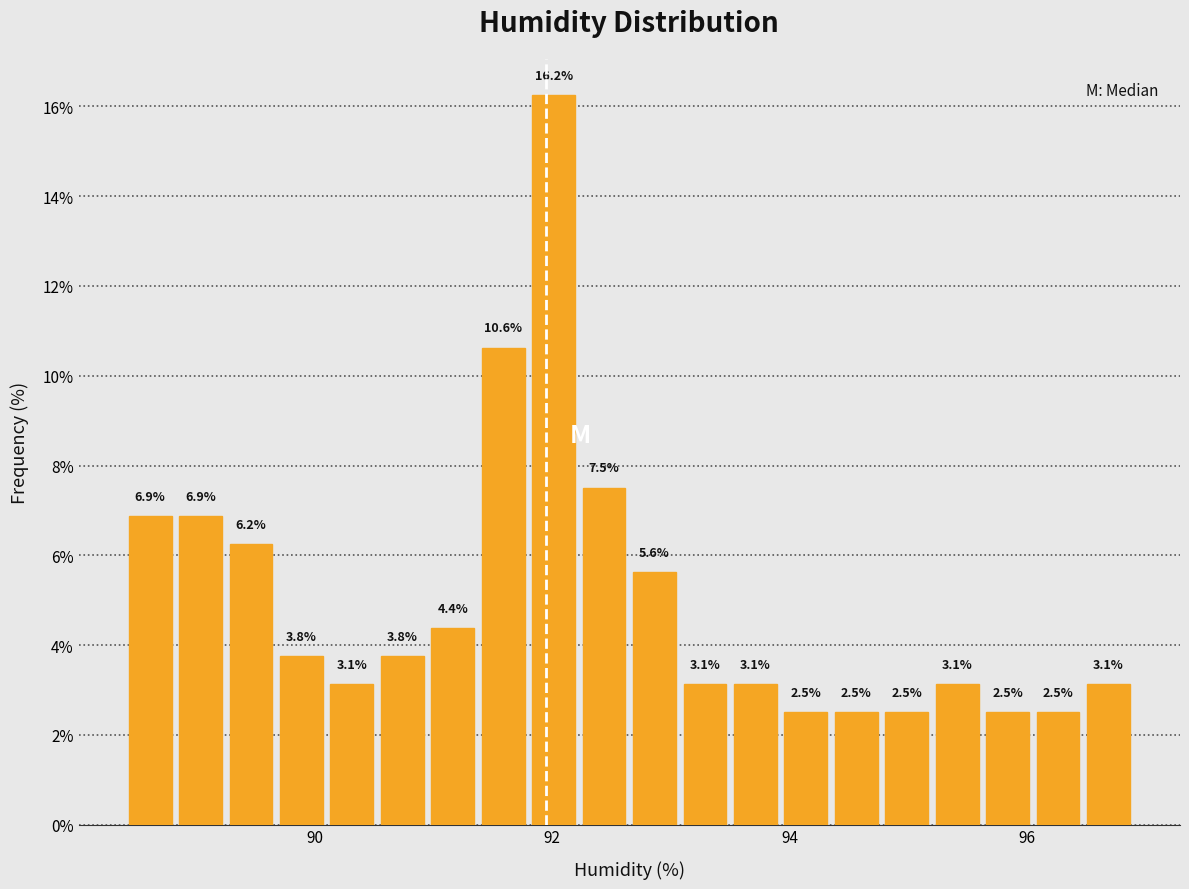

Read against the x-axis, roughly where is the centre of the tallest bar?

92.0